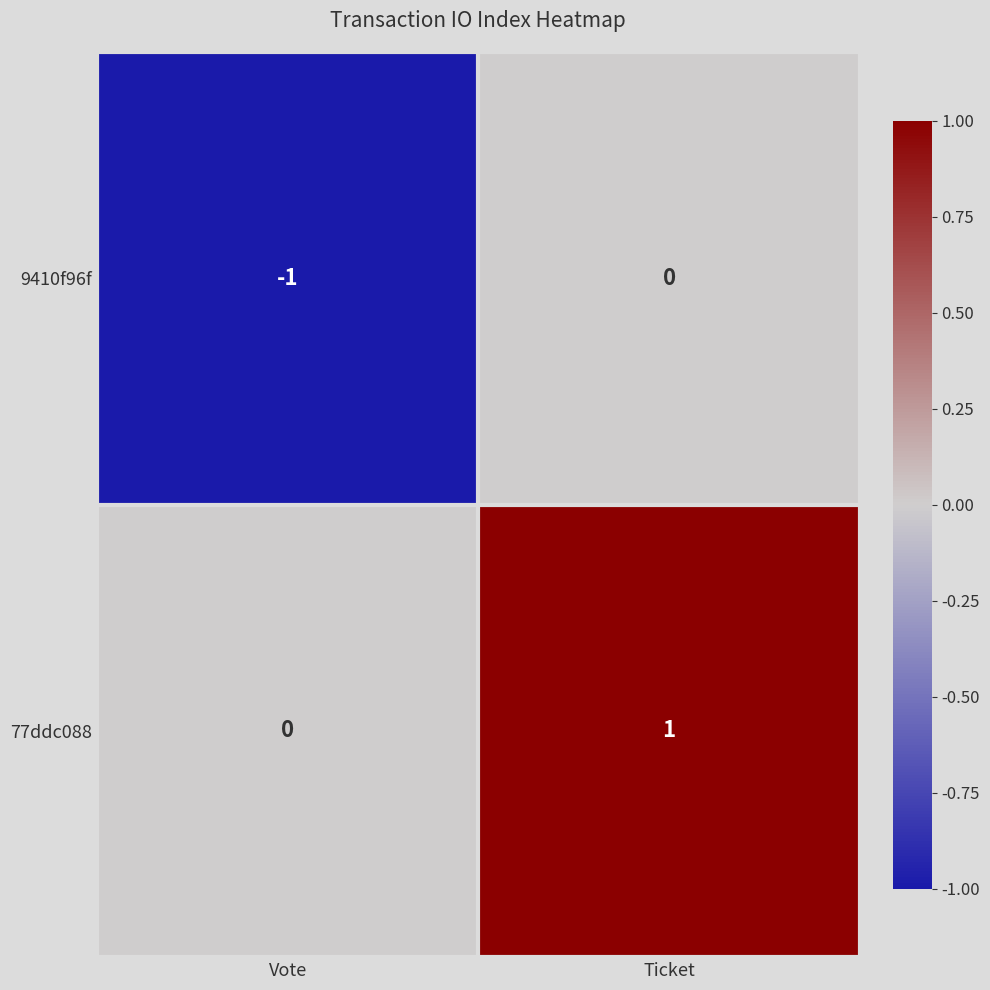

Which label corresponds to the largest value in the chart?

Ticket